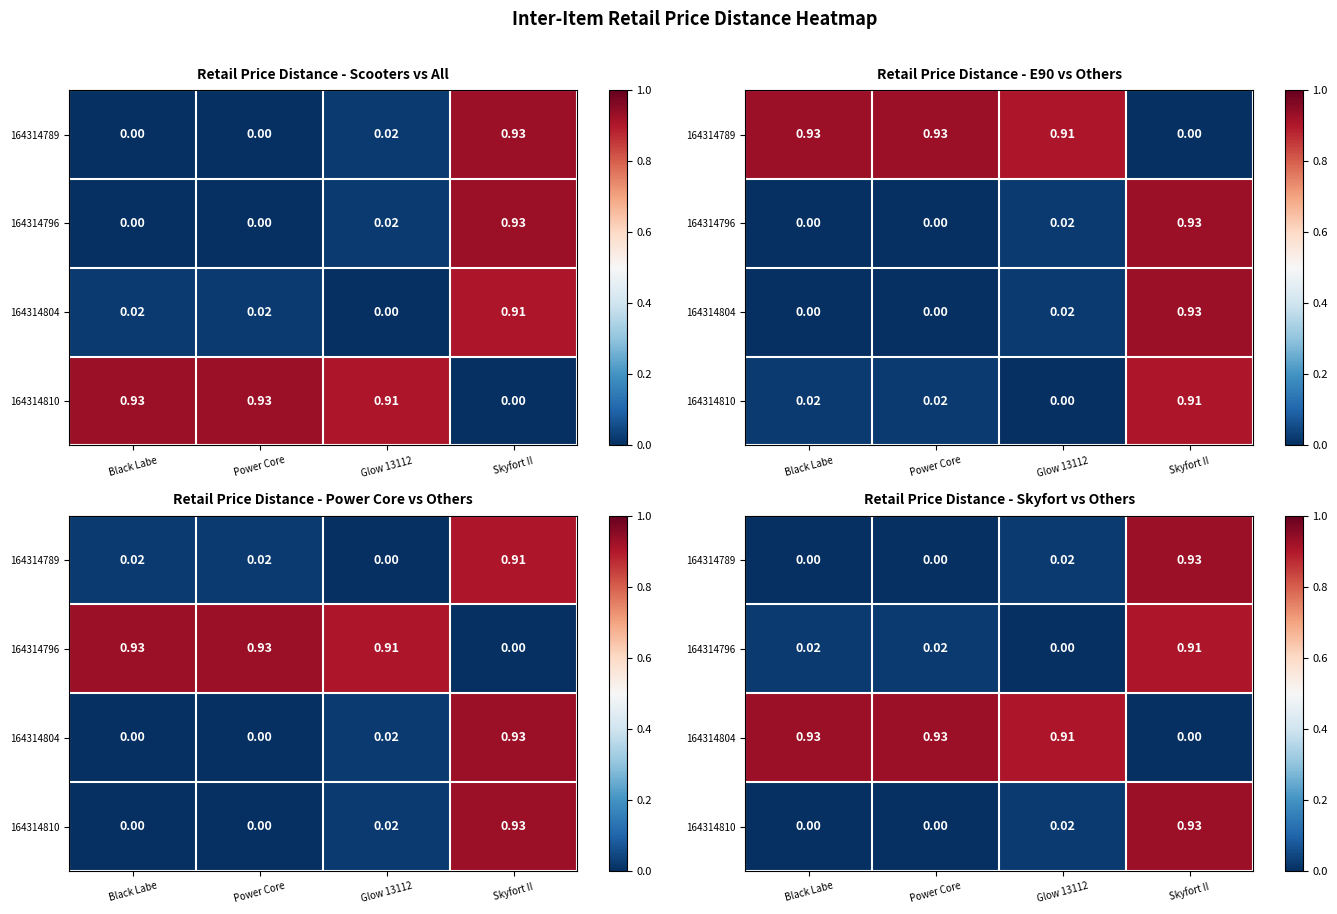

What is the difference between the second highest and minimum values in the 164314804 series?

0.9